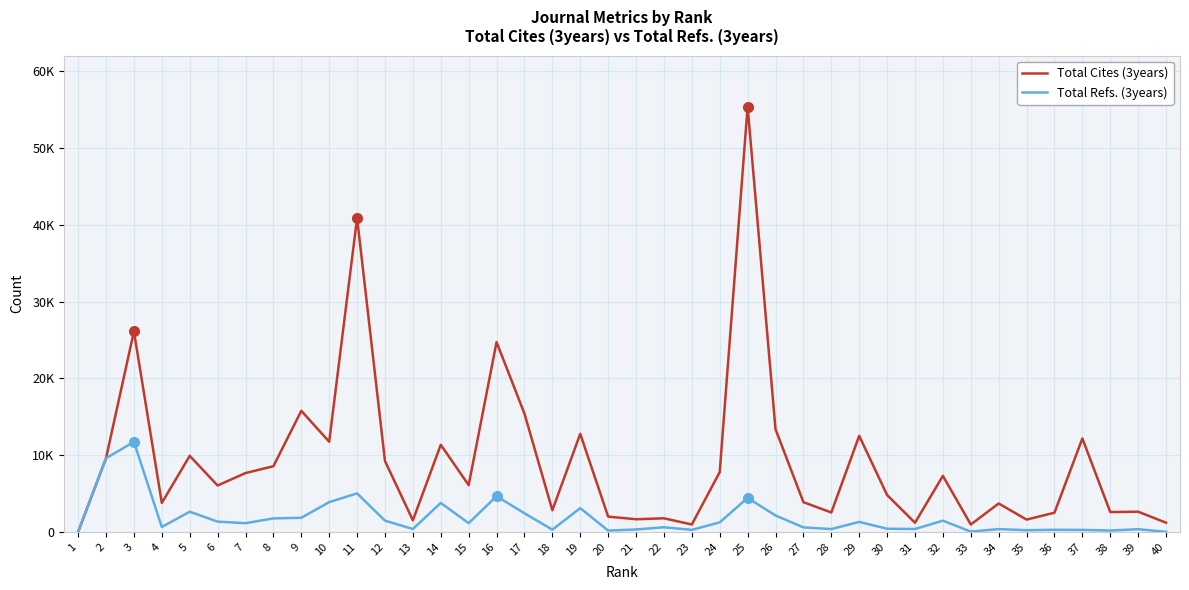

Rank the series by their maximum value, from highest to lowest.

Total Cites (3years), Total Refs. (3years)